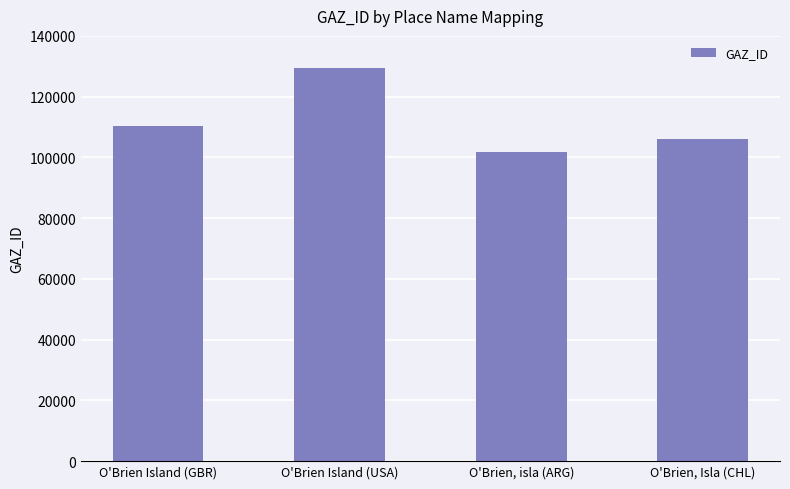

How many data points are less than 110405?

2